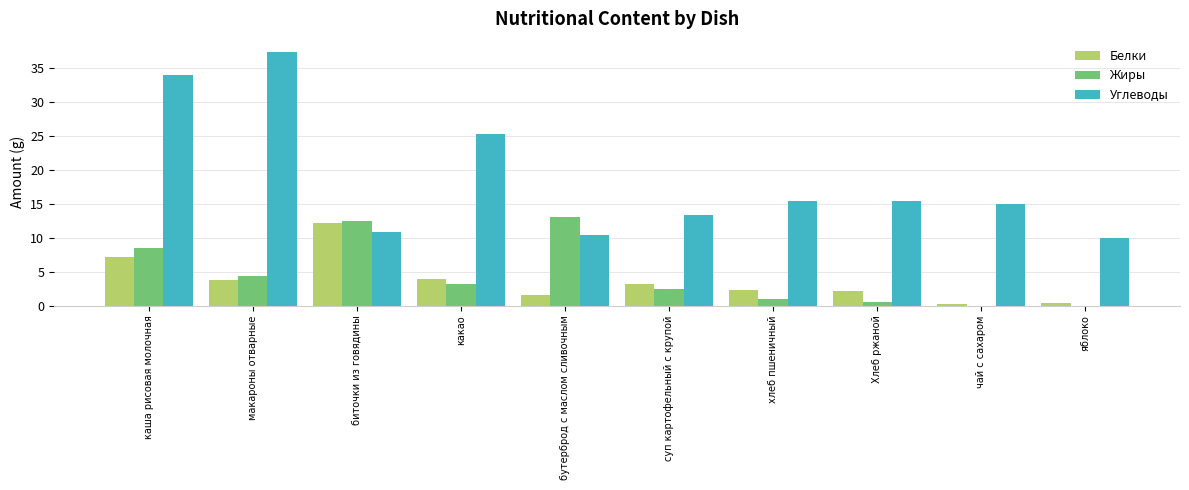

At which label does Белки reach its peak?

биточки из говядины